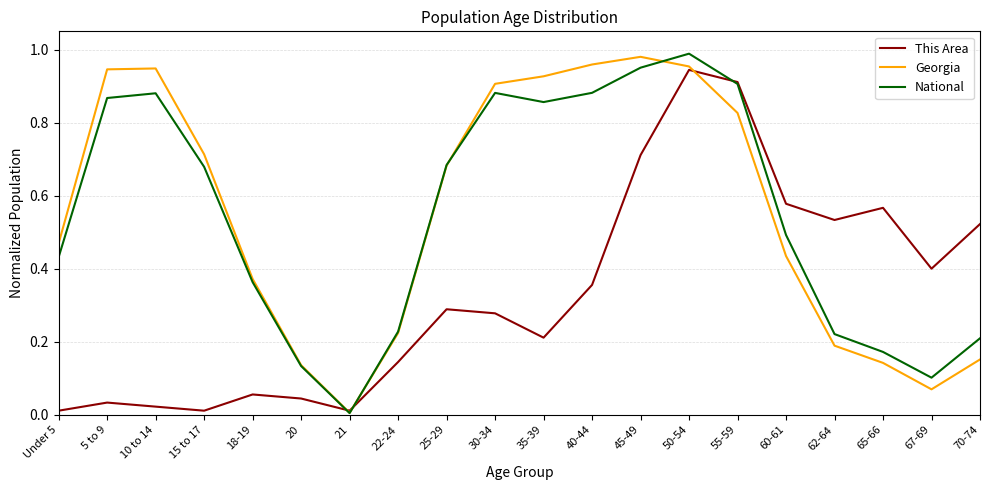

What position from the left is 25-29?

9